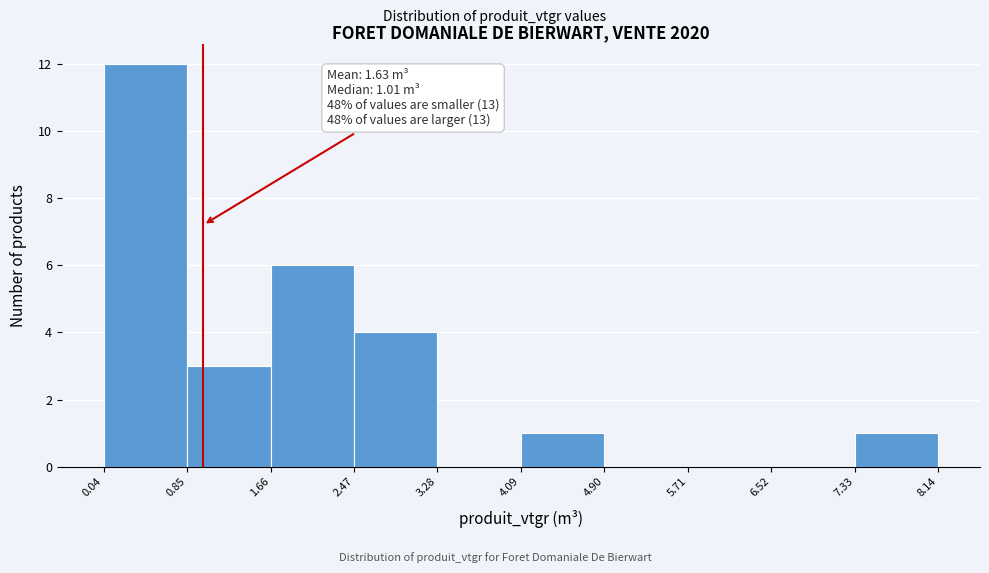

Which range on the x-axis has the tallest bar?

0.04 to 0.85